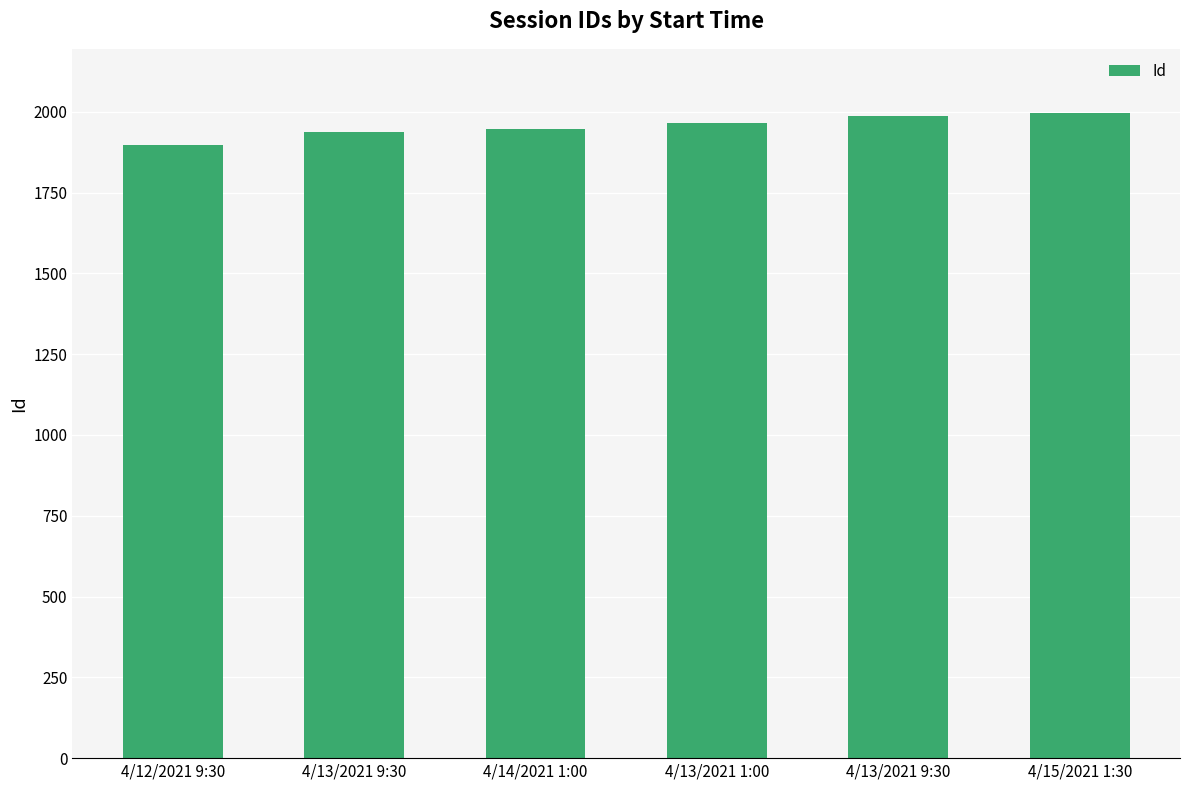

Reading left to right, transcribe all the data shown in this chart.

1896	1938	1947	1964	1988	1995